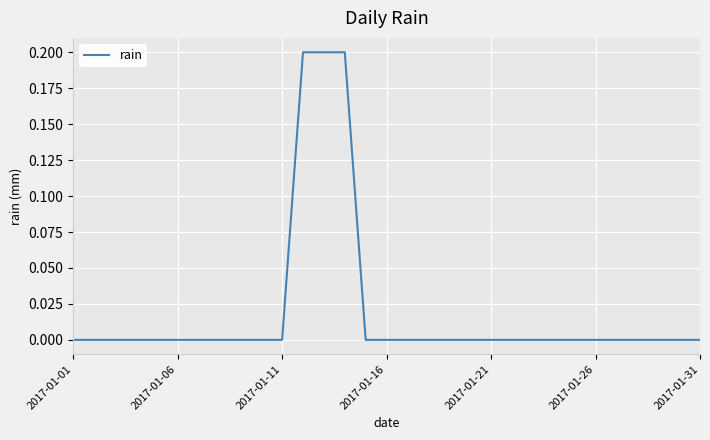

Does the chart display data point markers on the line(s)?

No